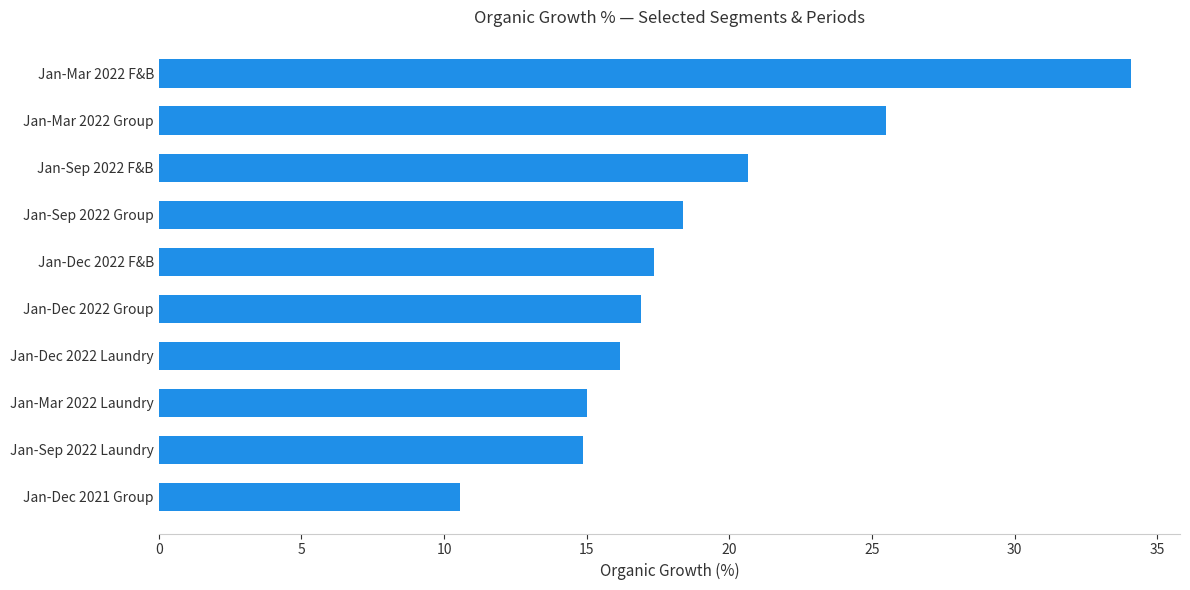

How many data points does each series have?

10